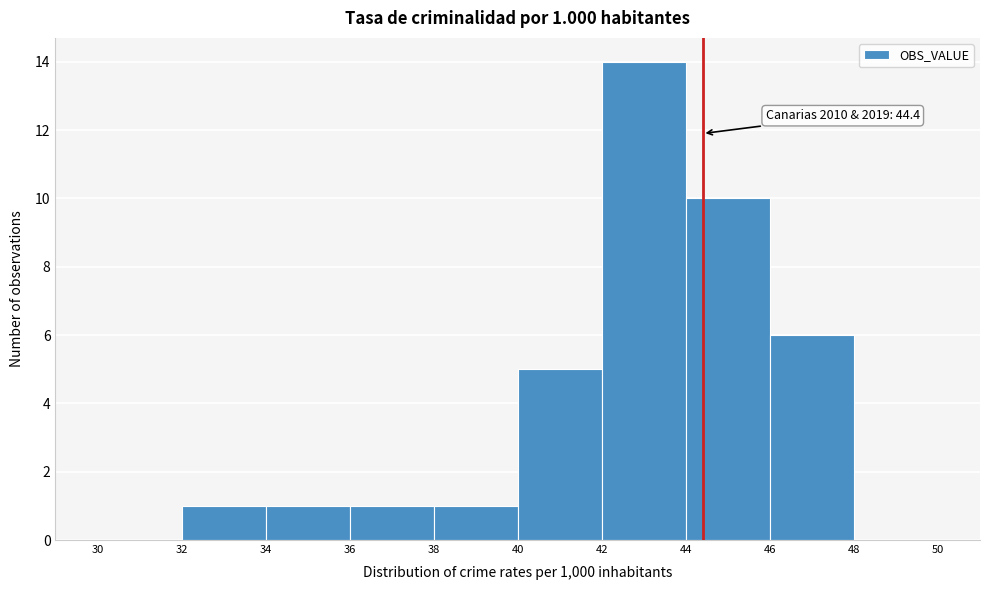

Over which range of the x-axis is the bar tallest?

42 to 44